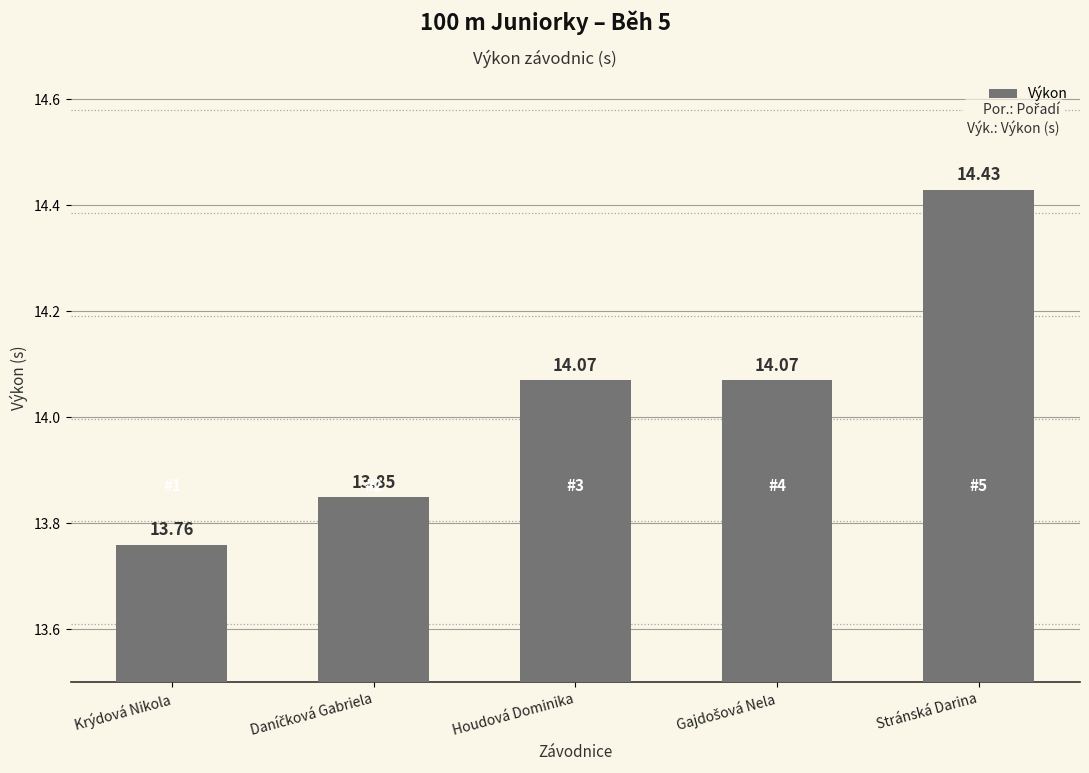

What is the average value?

14.0